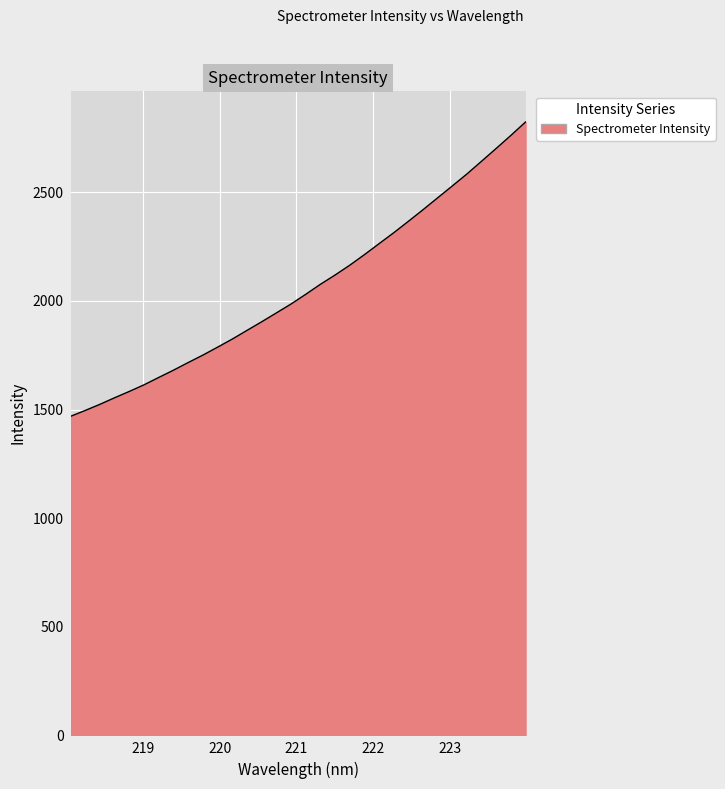

What is the smallest value displayed?

1468.6